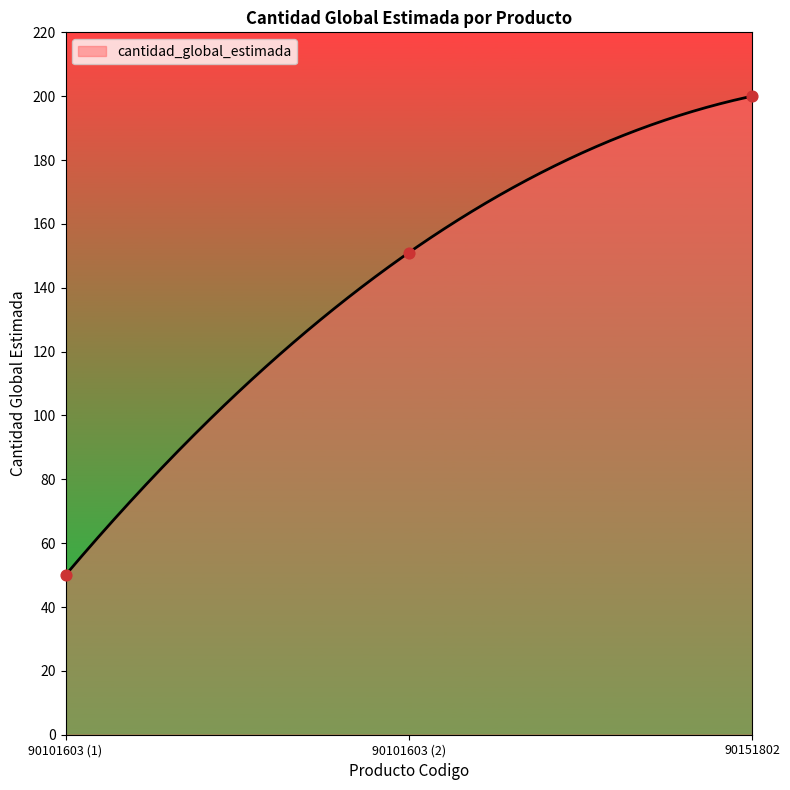

What is the minimum value for cantidad_global_estimada?

50.0